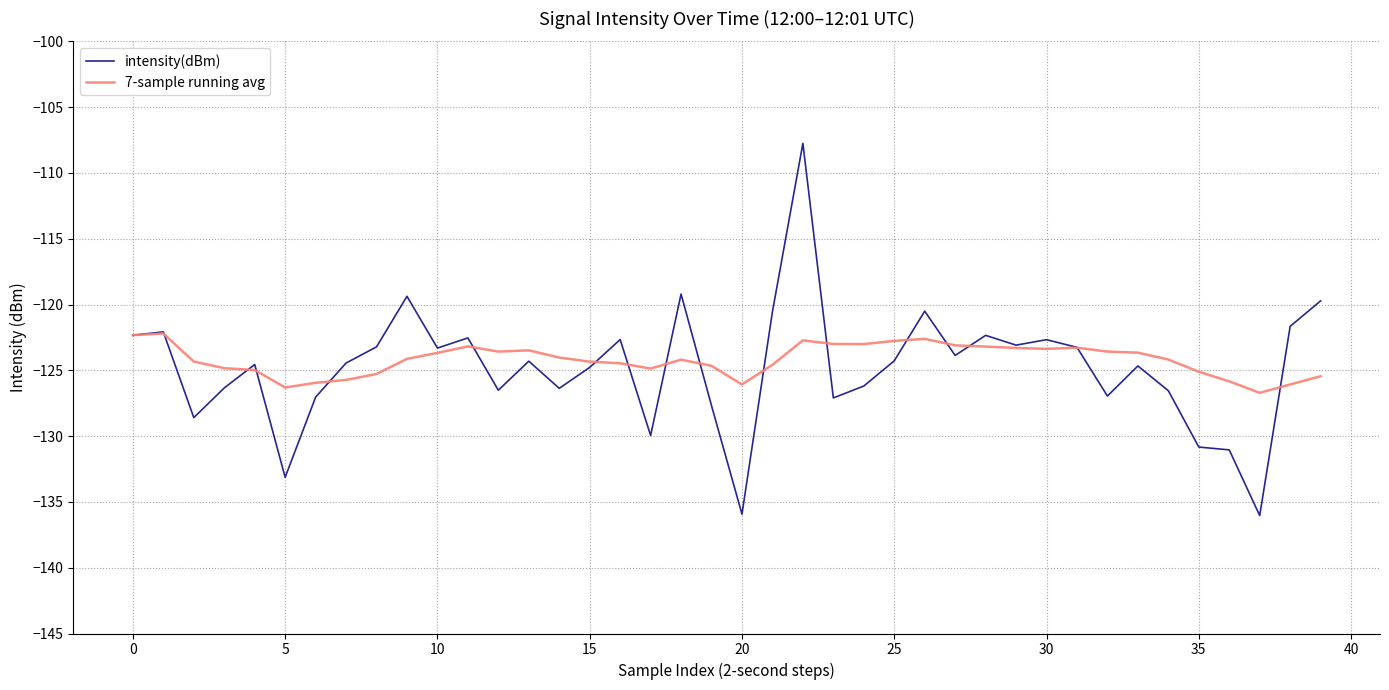

What is the sum of all 7-sample running avg values?

-4968.1